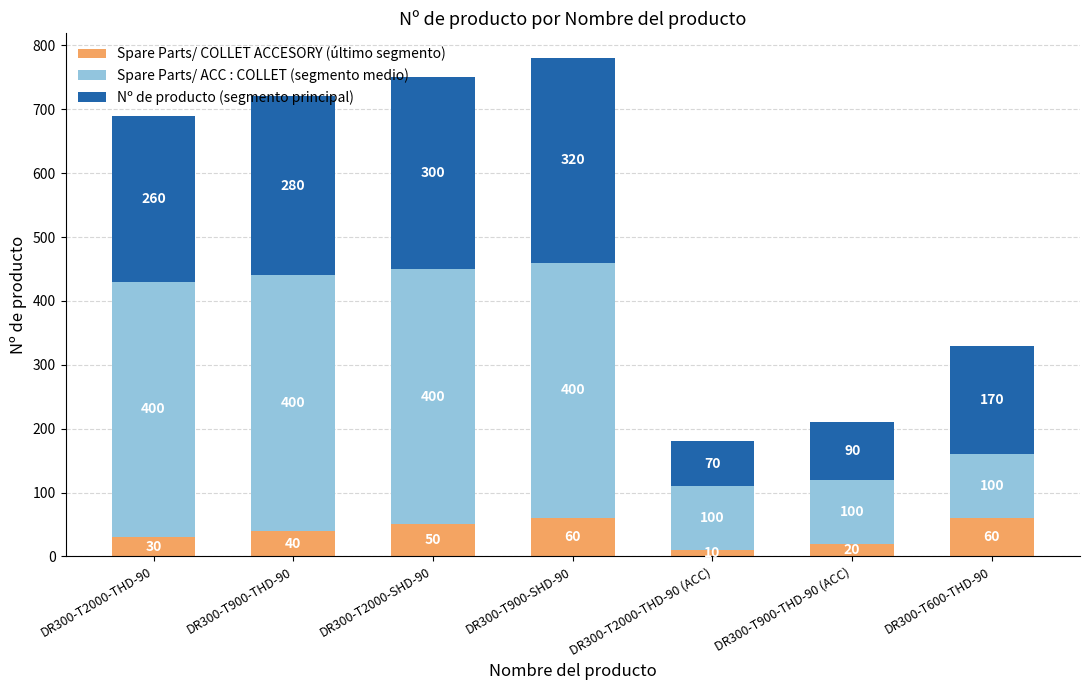

How many distinct data groups are displayed?

3